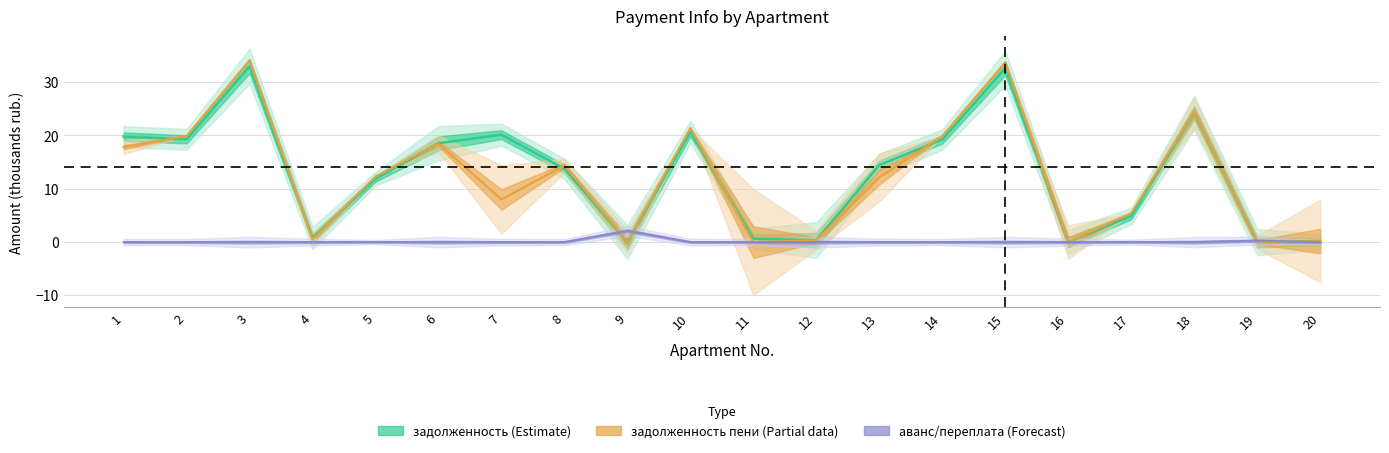

Where is the first local maximum for avans?

9